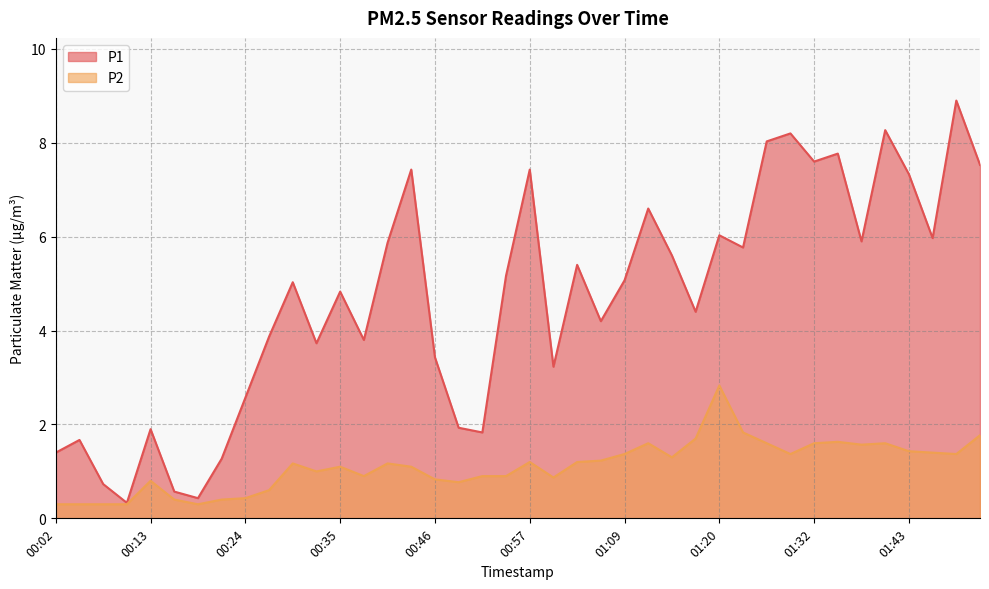

What are all the series names shown in the legend?

P1, P2